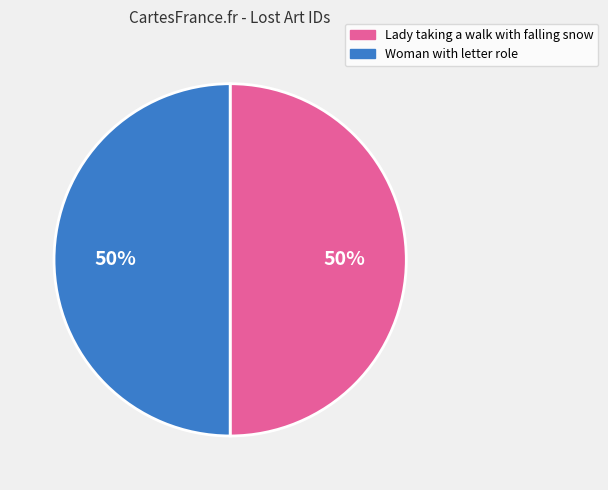

Is the sum of Woman with letter role and Lady taking a walk with falling snow greater than half?

Yes